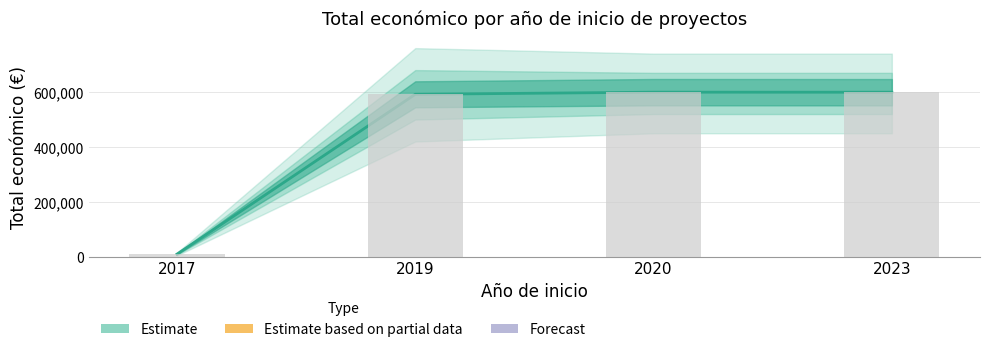

True or false: the data shows 348967 at 2023.

False